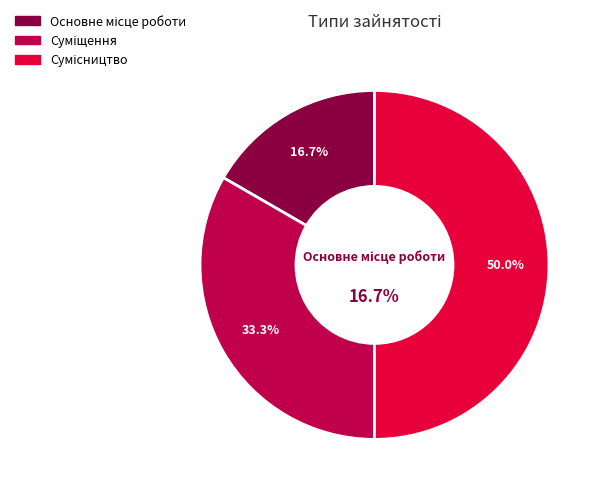

What percentage do Сумісництво and Суміщення together represent?

83.3%